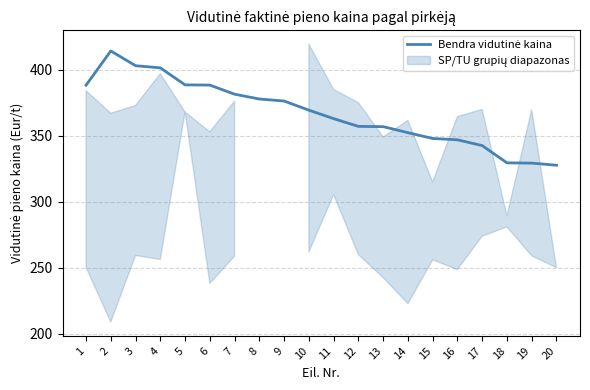

Which label corresponds to the smallest value in the chart?

20